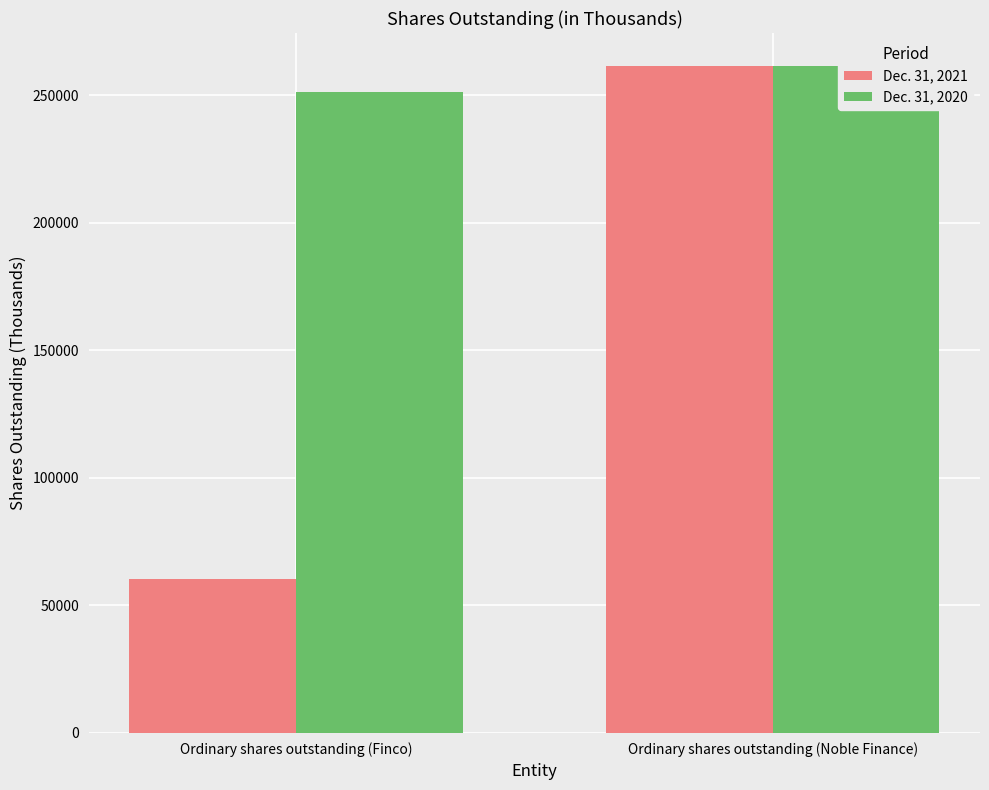

At how many categories does at least one series exceed 233219?

2